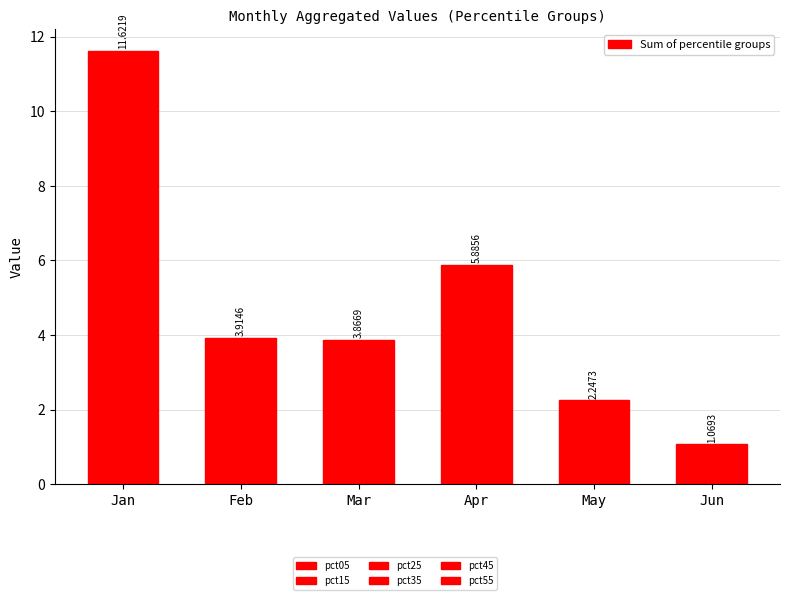

How many data points are above 3?

4